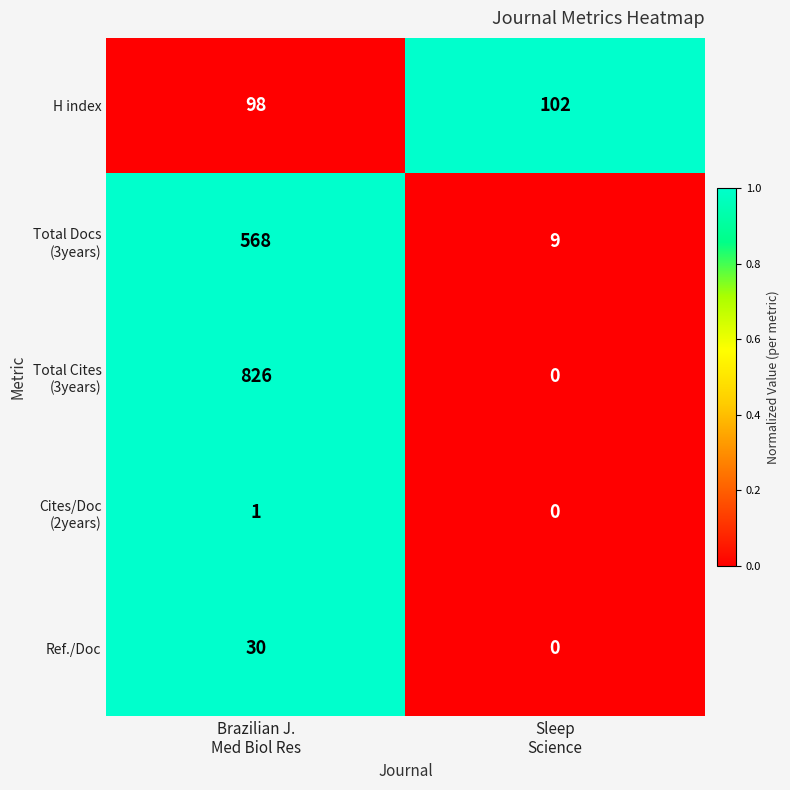

How many distinct data groups are displayed?

5